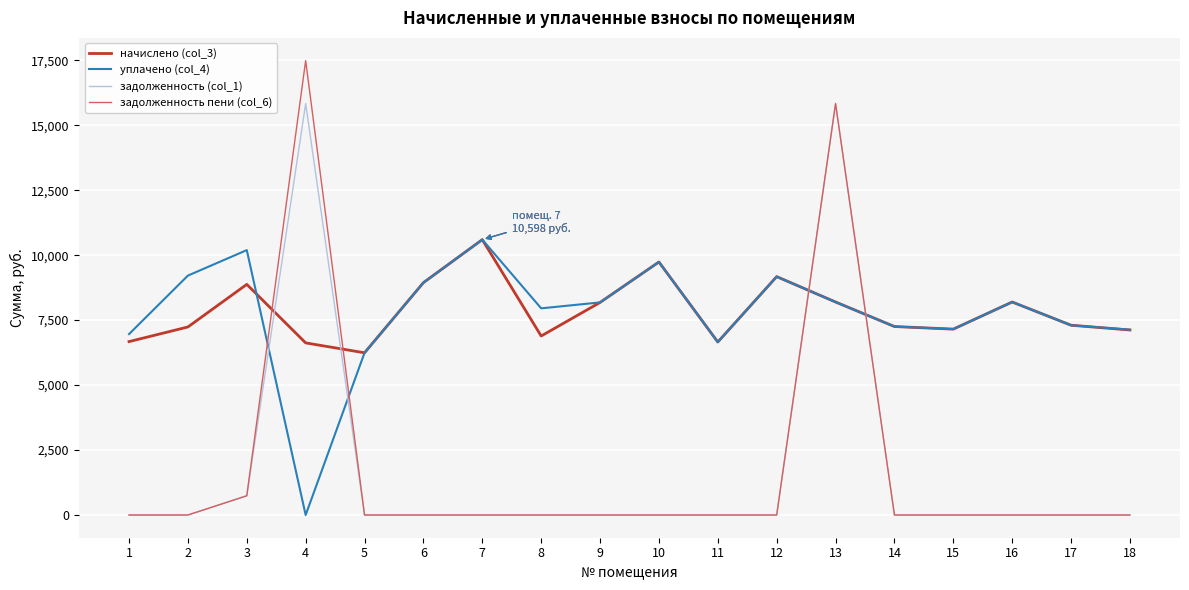

At which category does начислено (col_3) reach its first local peak?

3